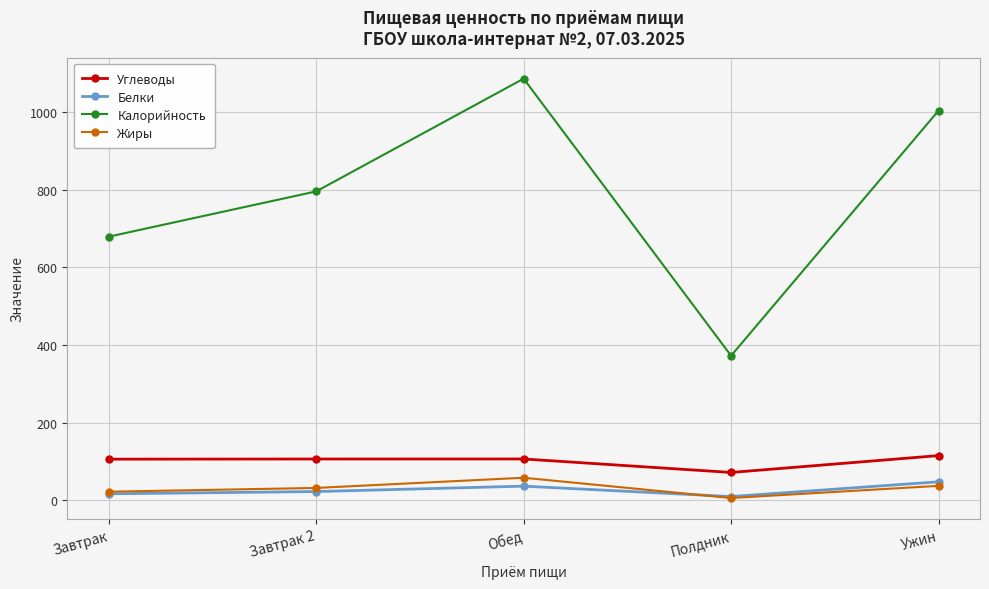

Rank the series at Обед from lowest to highest value.

Белки, Жиры, Углеводы, Калорийность